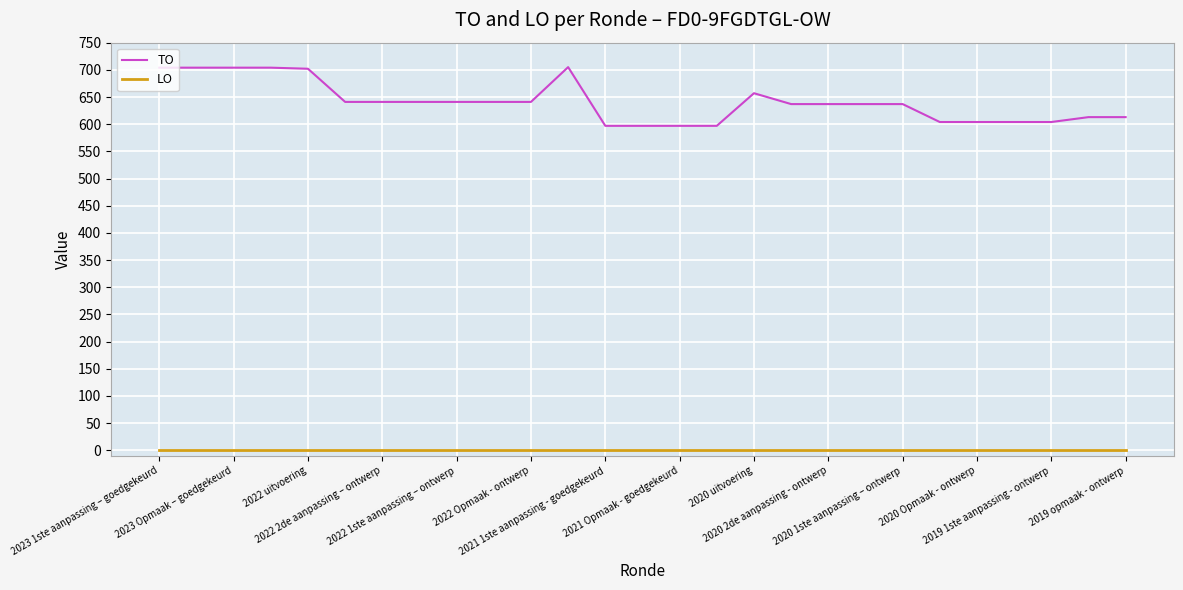

List the series in order of their peak value, highest first.

TO, LO